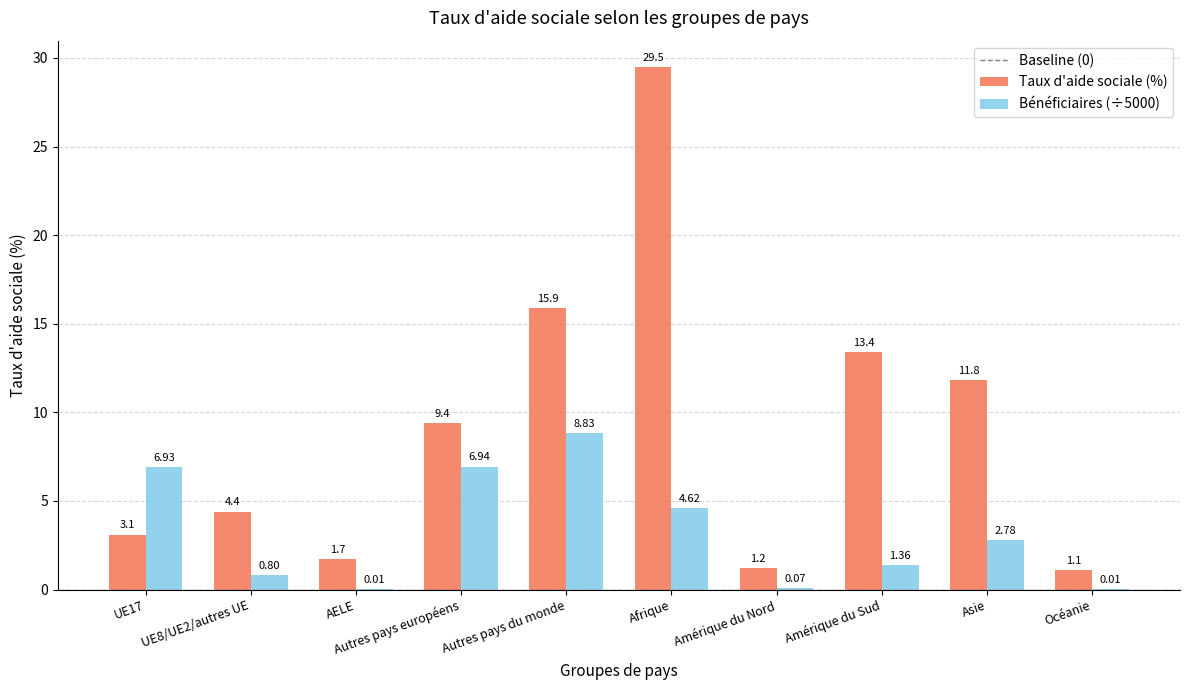

At which category is the sum across all series the highest?

Afrique